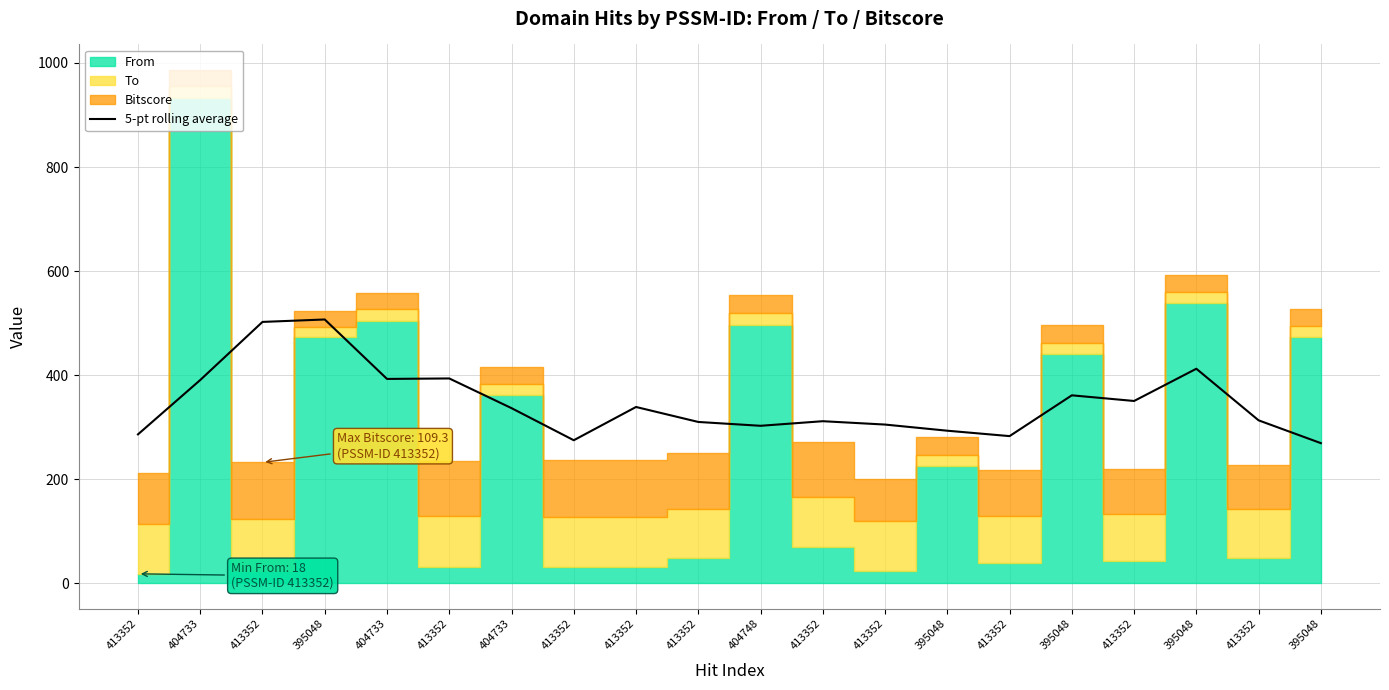

Count the number of categories in the chart.

20